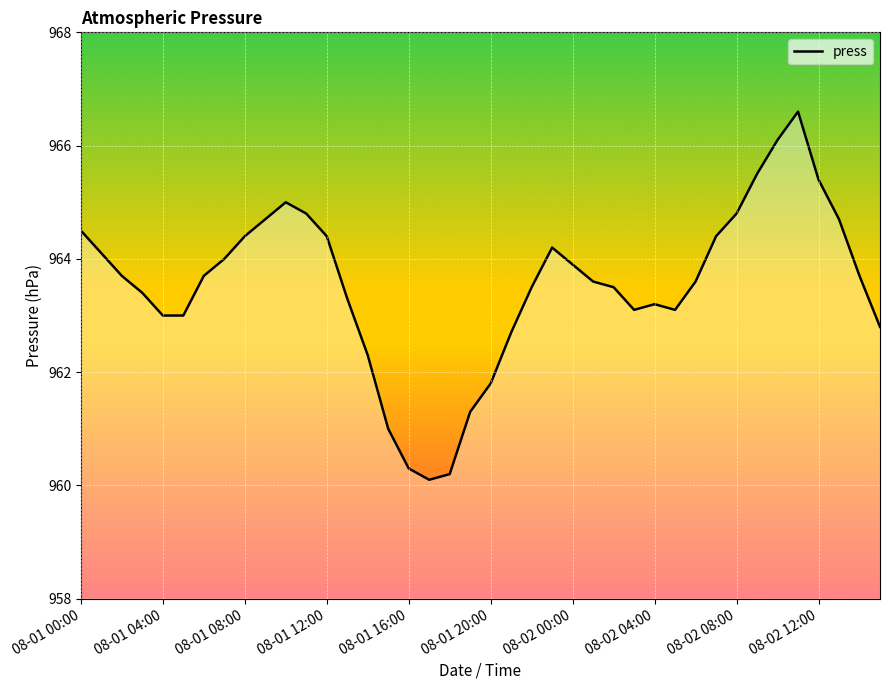

What is the maximum value shown in the chart?

966.6